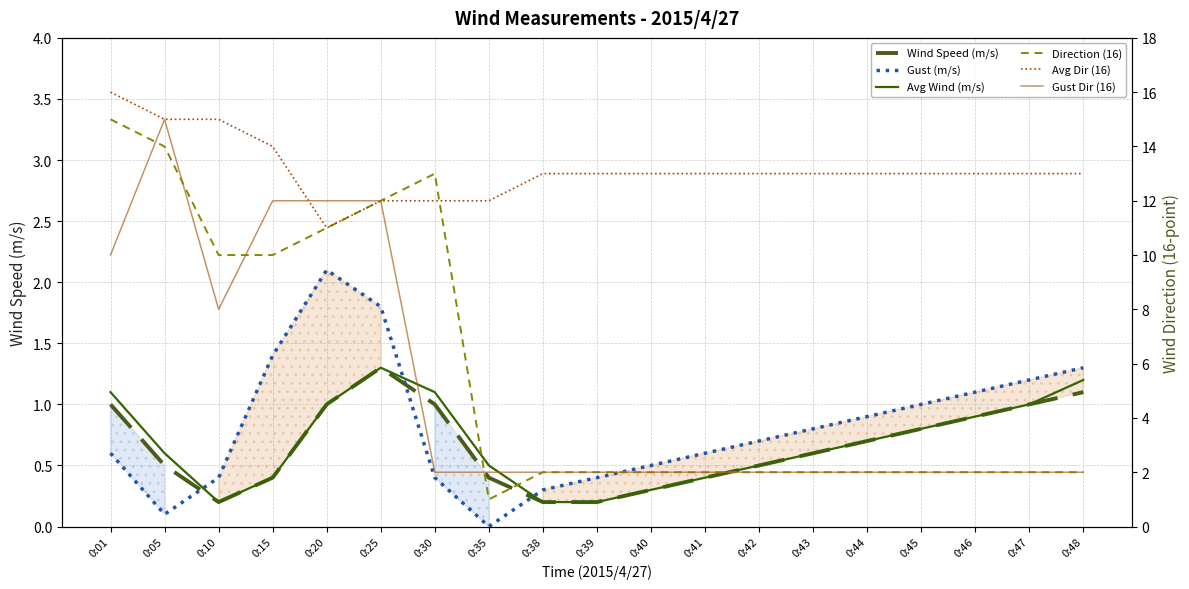

The Wind Speed (m/s) series shows 0.8 at 0:05. True or false?

False